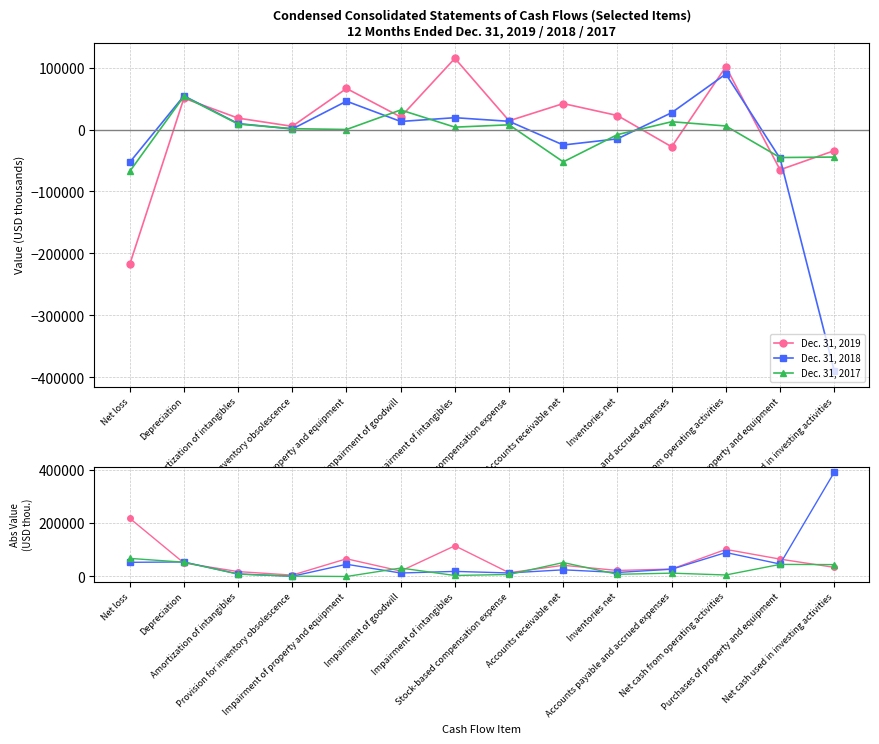

True or false: Dec. 31, 2019 has a value of 41852 at Accounts receivable net.

True